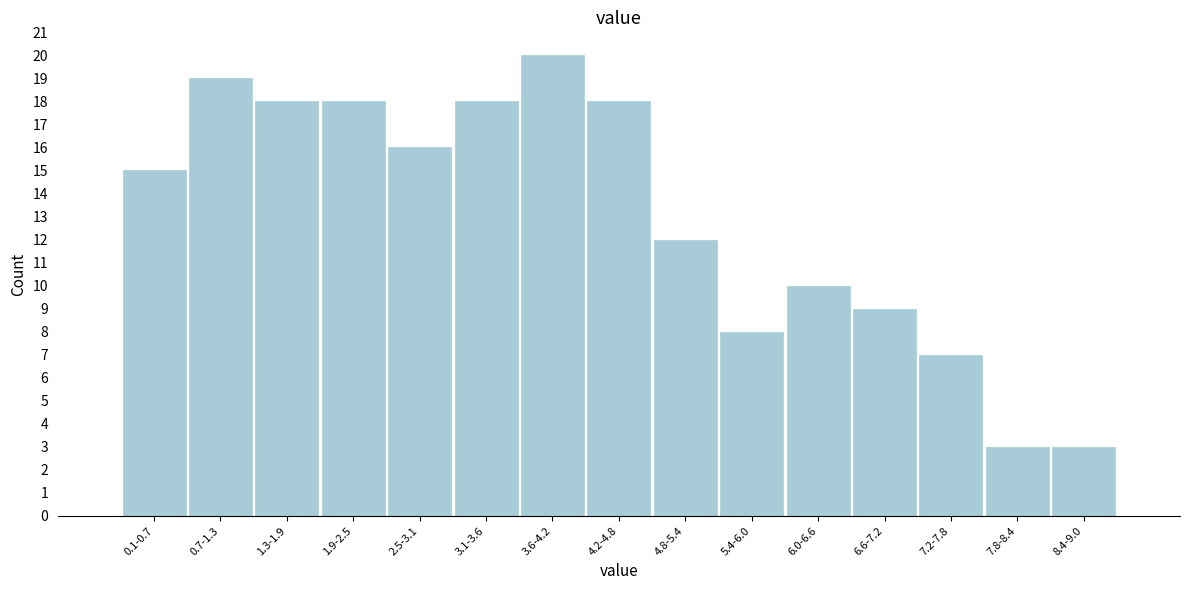

Reading right to left, transcribe all the data shown in this chart.

8.4-9.0=3	7.8-8.4=3	7.2-7.8=7	6.6-7.2=9	6.0-6.6=10	5.4-6.0=8	4.8-5.4=12	4.2-4.8=18	3.6-4.2=20	3.1-3.6=18	2.5-3.1=16	1.9-2.5=18	1.3-1.9=18	0.7-1.3=19	0.1-0.7=15